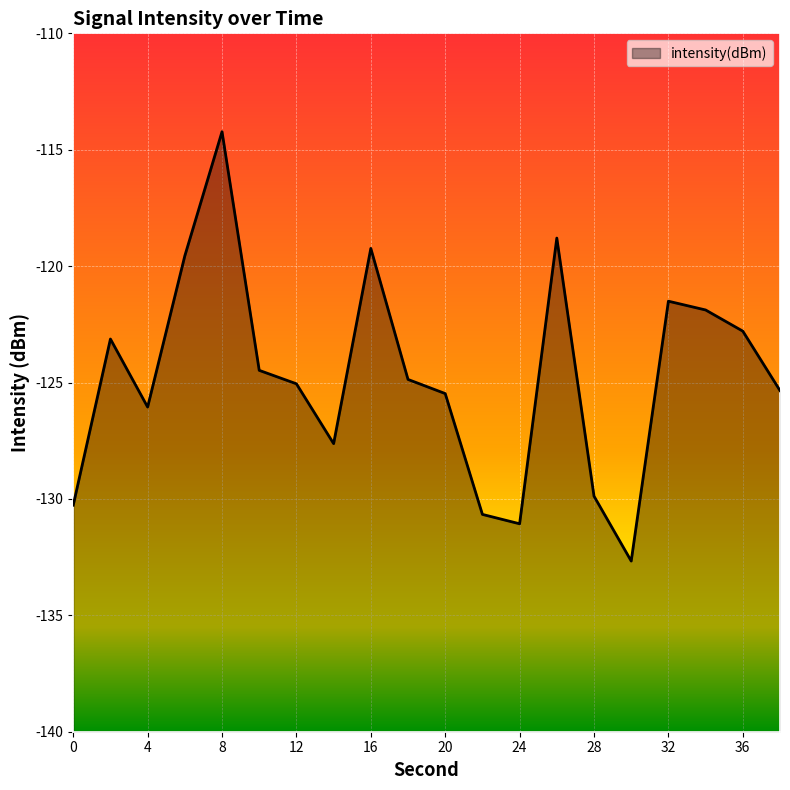

What is the difference between the maximum and second lowest values?

16.8